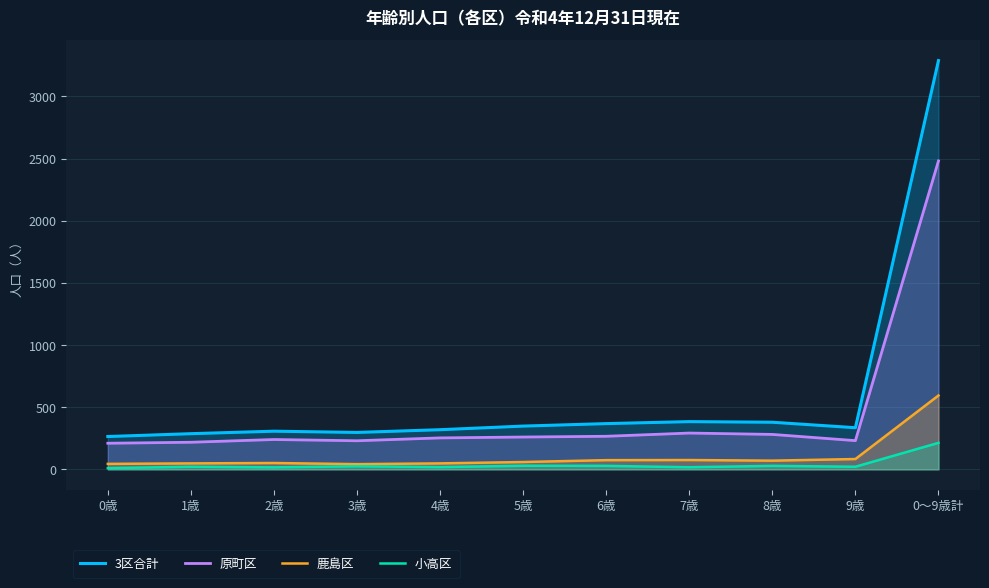

How many interior local peaks does the 鹿島区 series have?

2